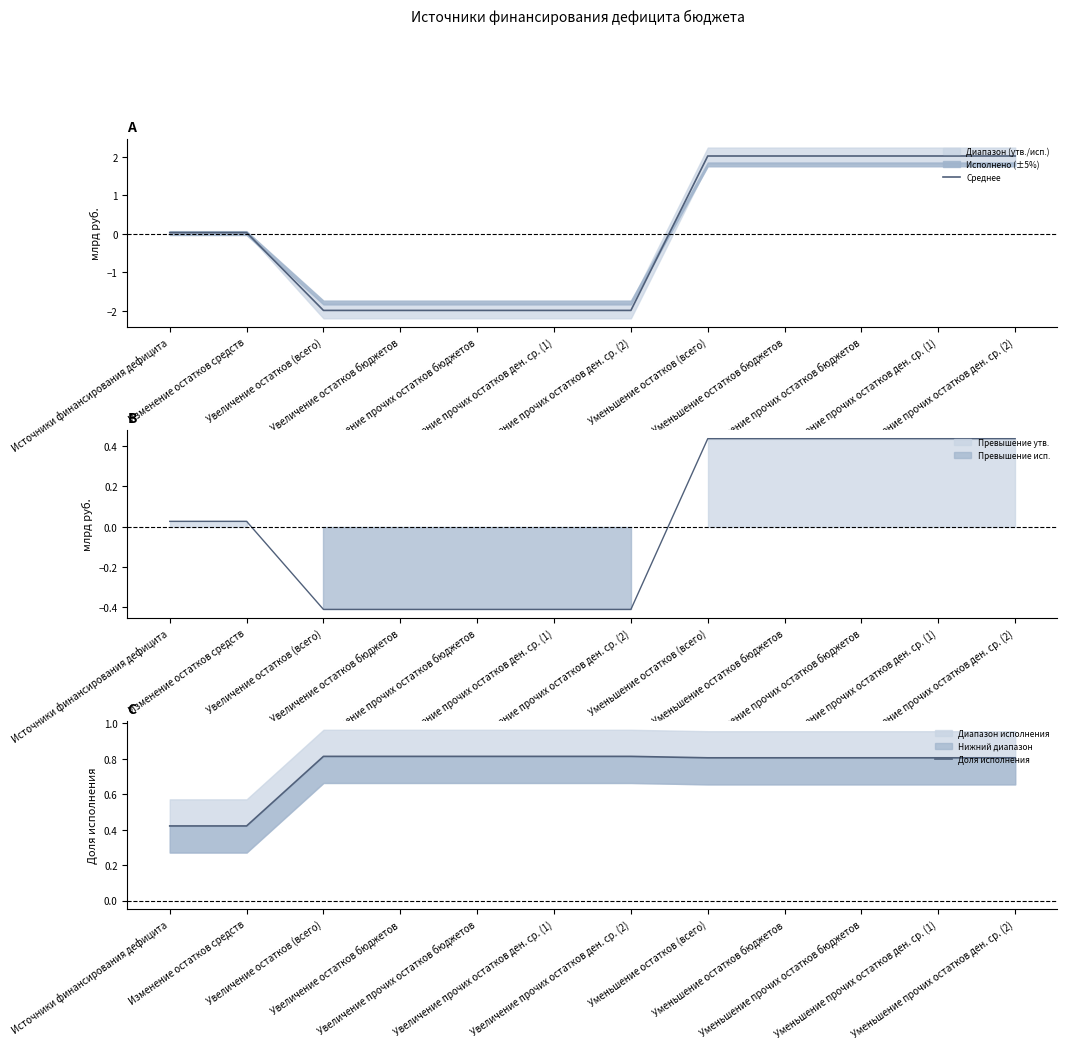

Between which two adjacent categories do Среднее and Доля исполнения first intersect?

Увеличение прочих остатков ден. ср. (2) and Уменьшение остатков (всего)